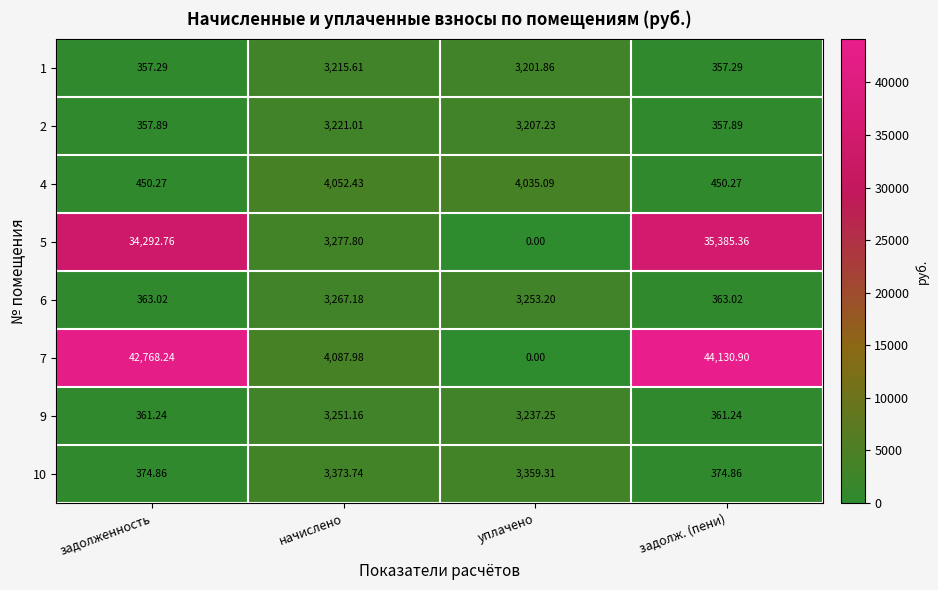

How many distinct data groups are displayed?

8